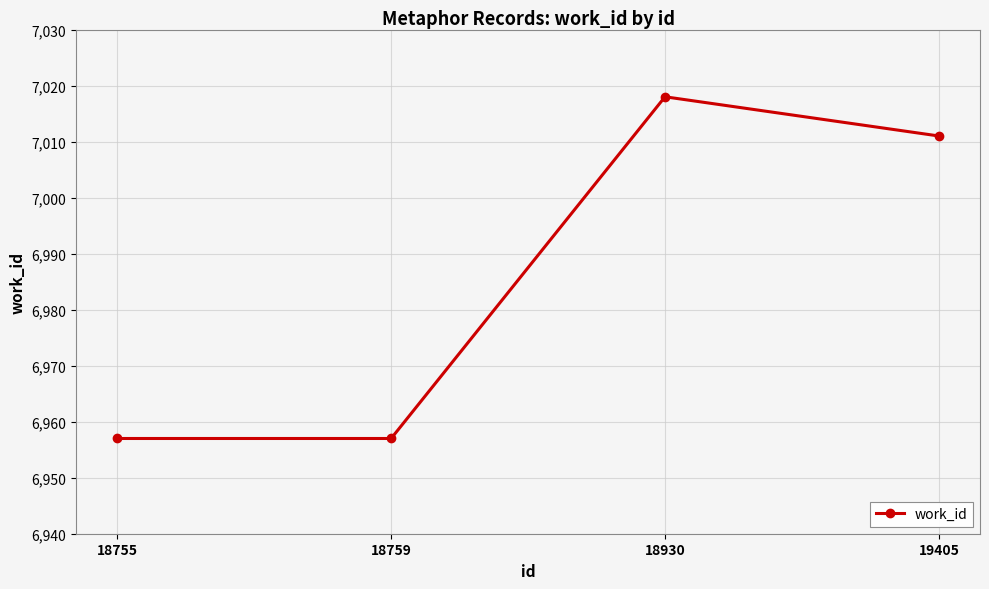

What is the change in value from 18759 to 19405?

+54